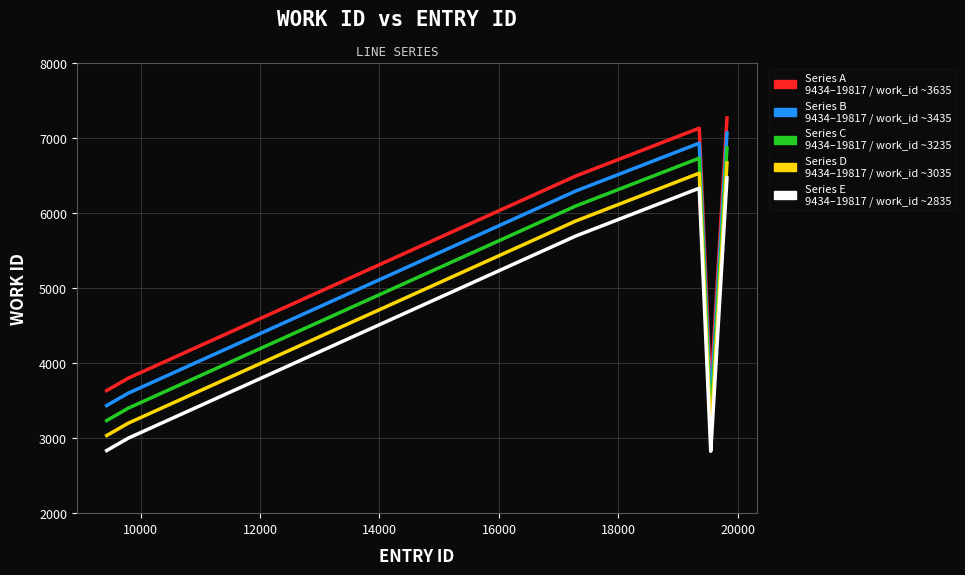

What is the smallest value displayed?

2826